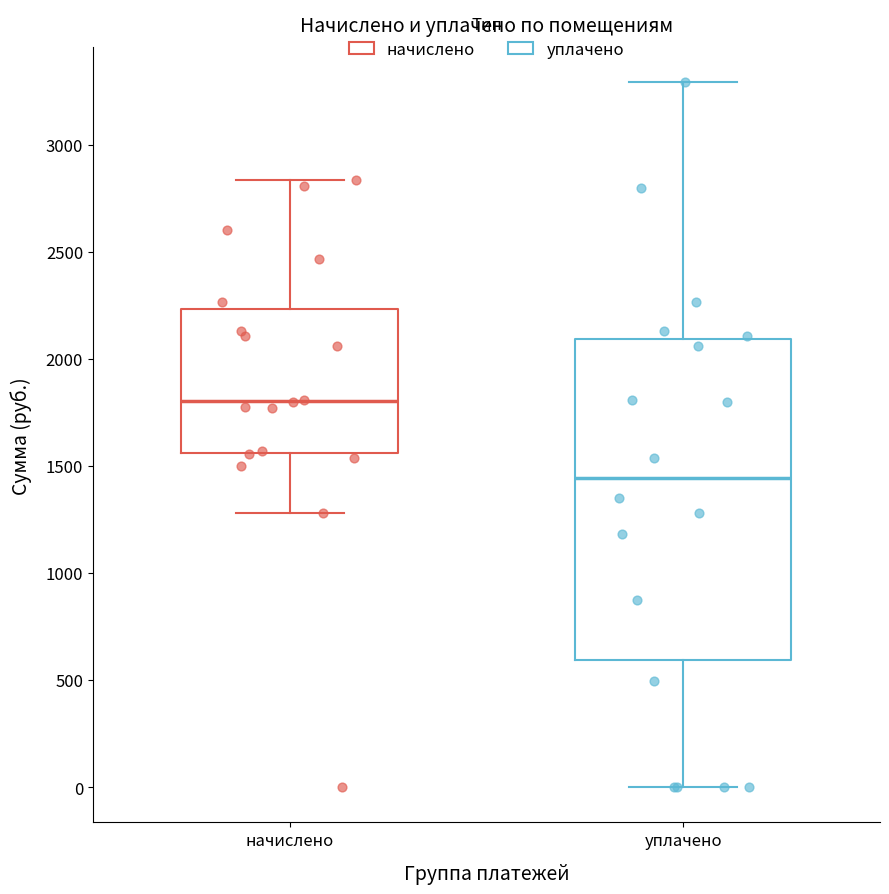

Where does the median line of the box for начислено sit on the y-axis? The values are not printed on the chart, so give them approximately, as read against the axis.

1800